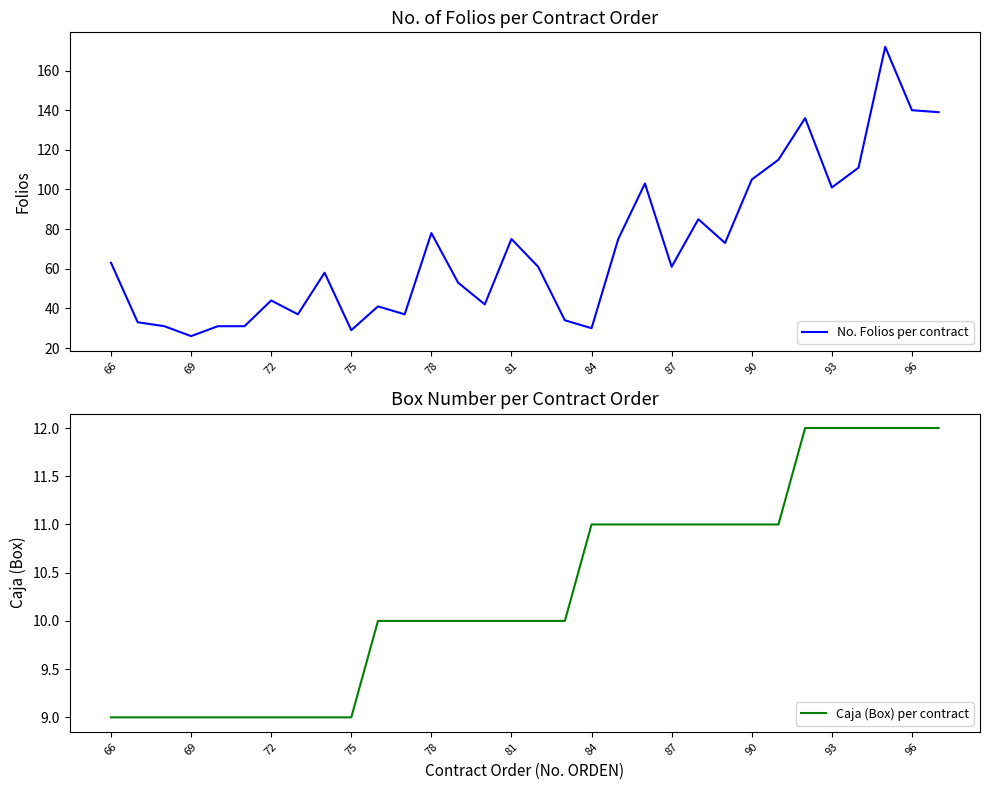

What is the difference between the maximum and minimum values in the Caja (Box) per contract series?

3